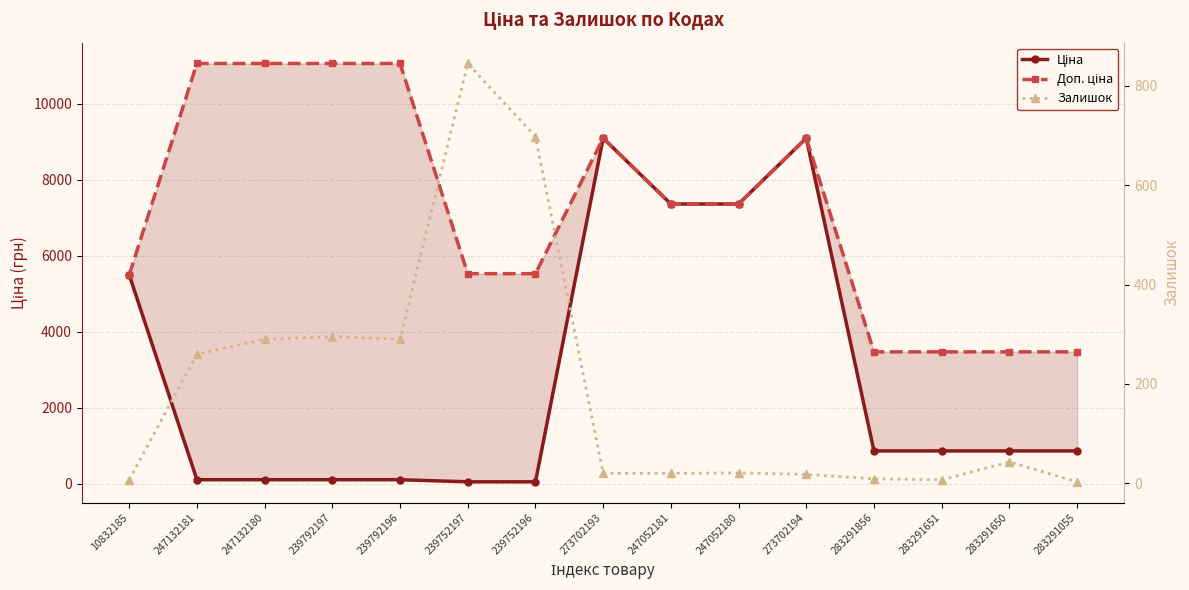

Which category has the highest value in the Доп. ціна series?

247132181